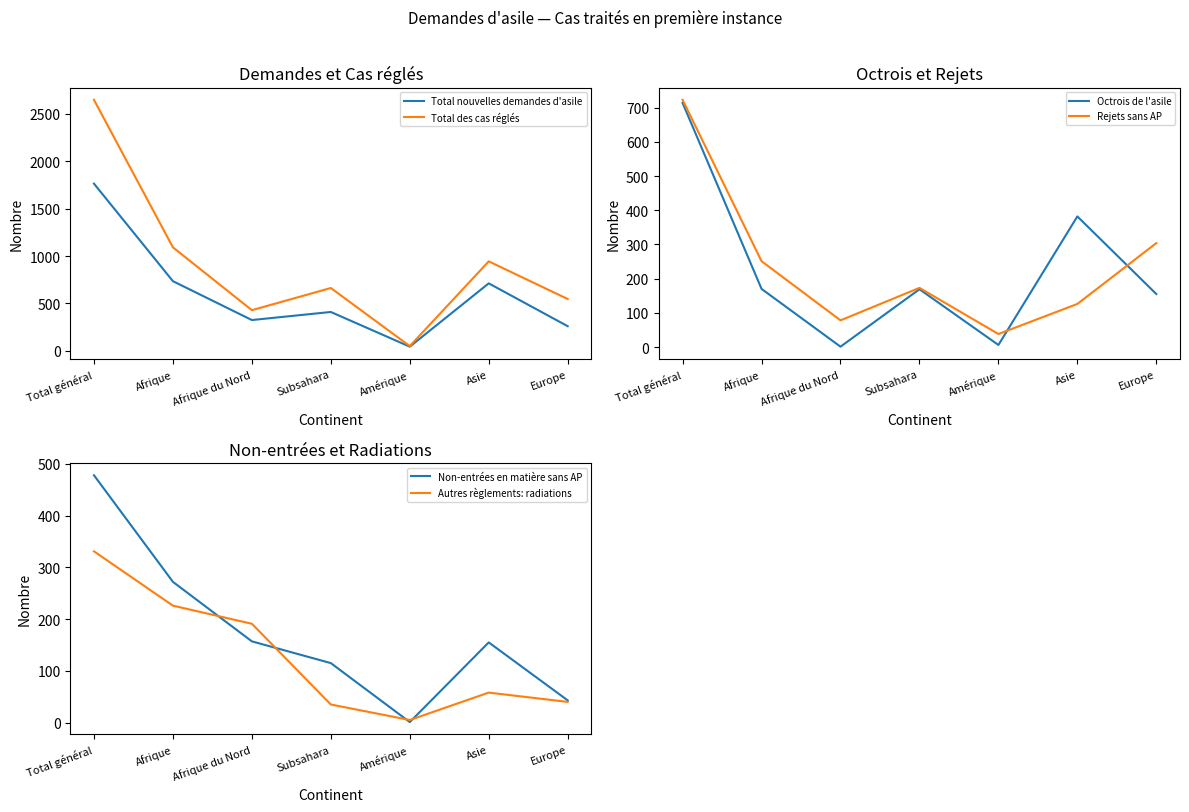

What is the value of the Autres règlements: radiations point at the 5th from the left?

5